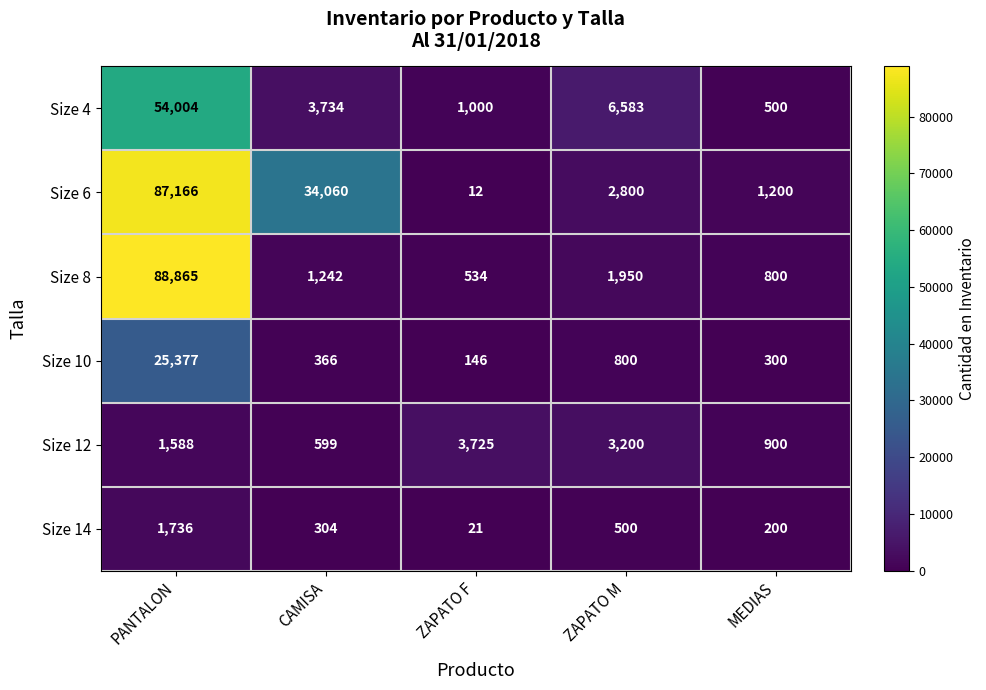

At which label is Size 8 closest to 44699?

ZAPATO M